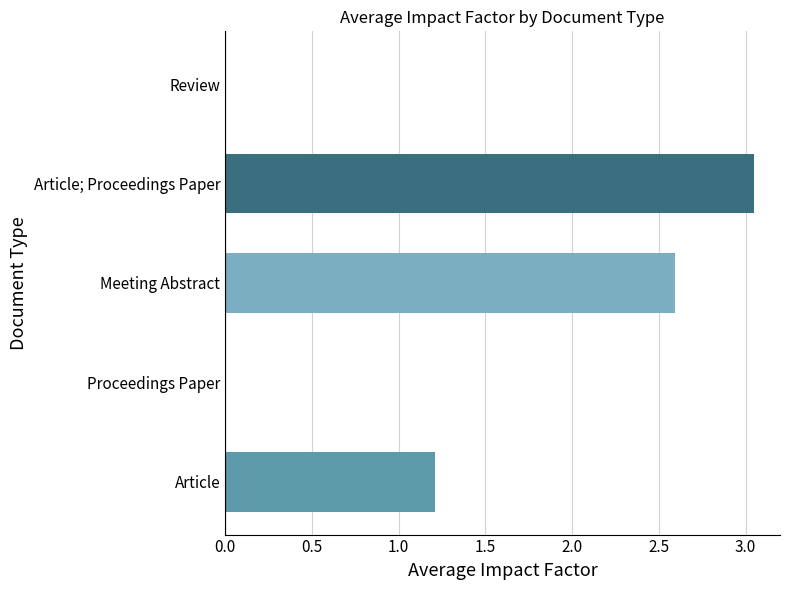

What is the sum of the values at Meeting Abstract and Article?

3.8